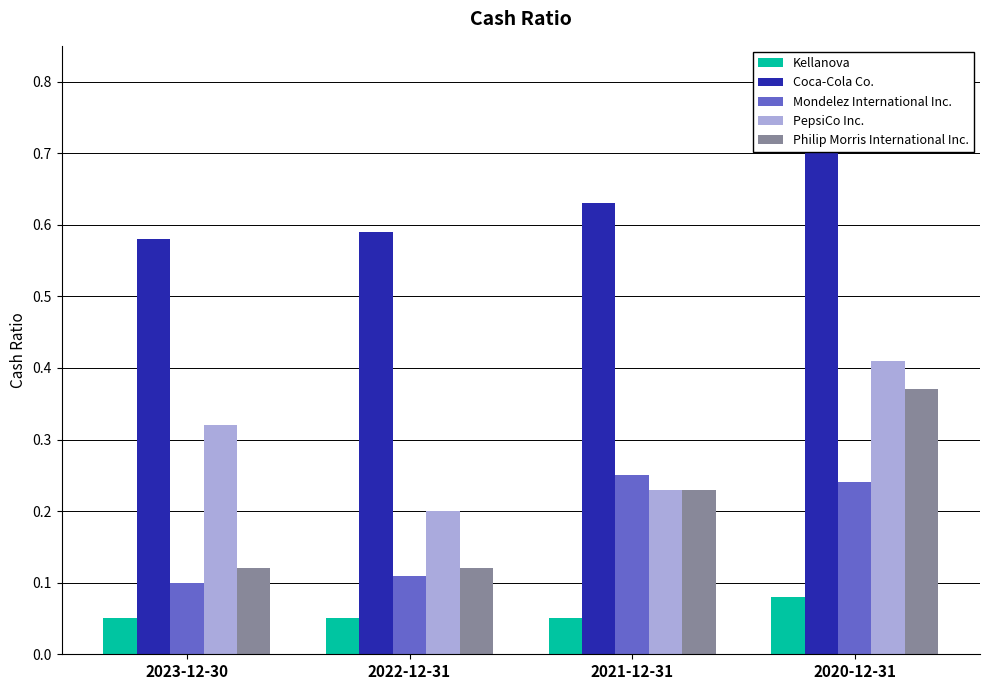

At which category does the chart reach its peak across all series?

2020-12-31